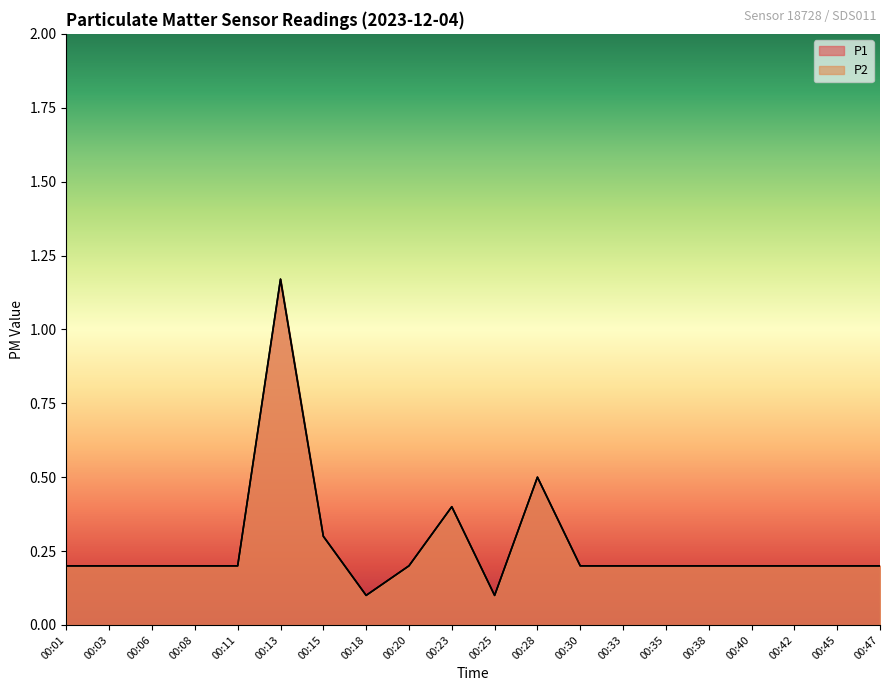

In P2, how many points are higher than both neighbors (excluding endpoints)?

3